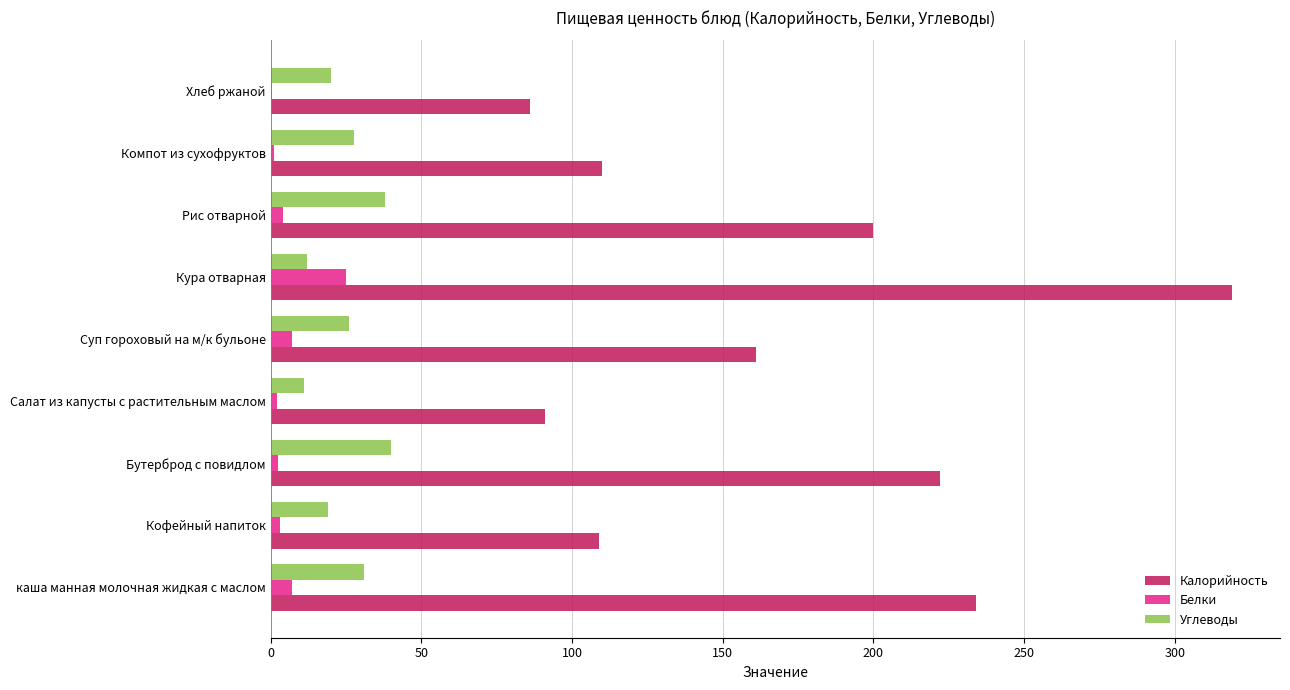

What is the sum of all Углеводы values?

224.6